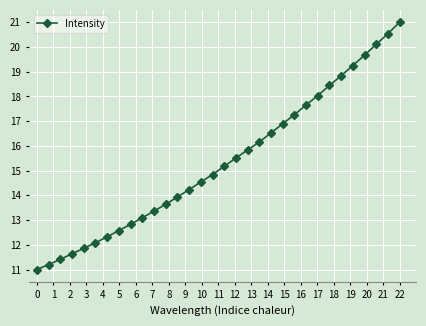

How many series are shown in this chart?

1